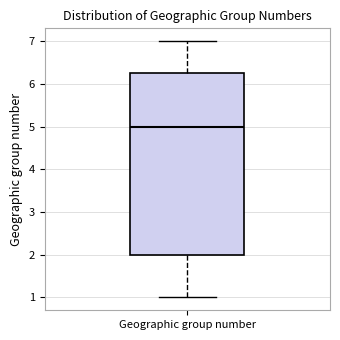

Read this box plot against the y-axis: the position of the median line, the range covered by the box, and the ends of both whiskers. The values are not printed on the chart, so give them approximately, as read against the axis.

median 5.0, box 2.0 to 6.3, whiskers 1.0 to 7.0